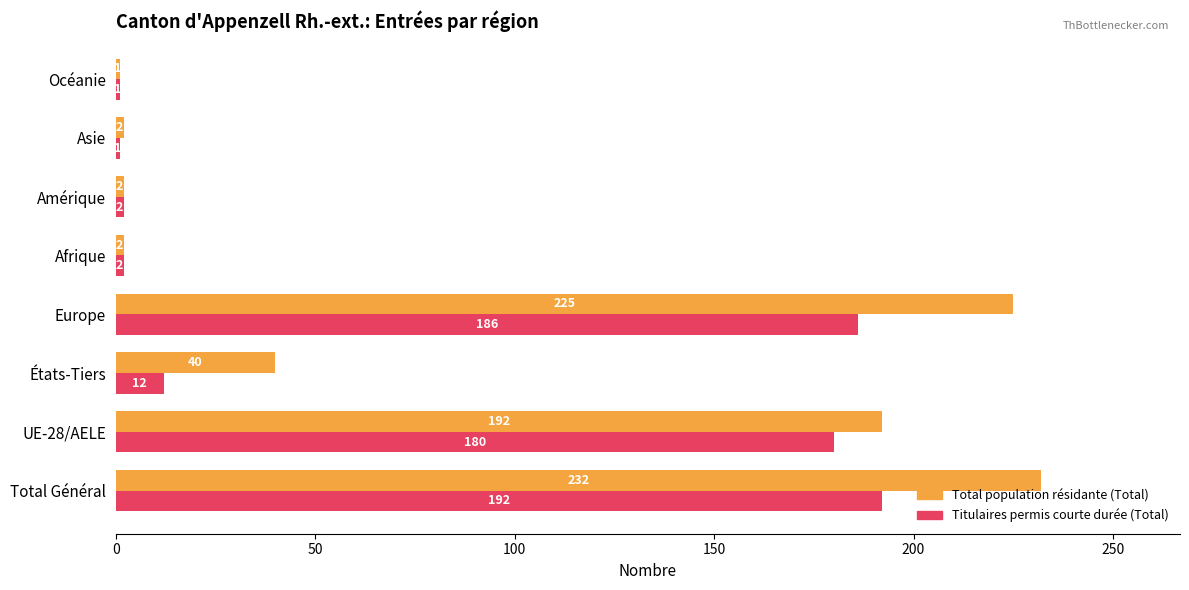

The value of Total population résidante (Total) at États-Tiers is 40. True or false?

True